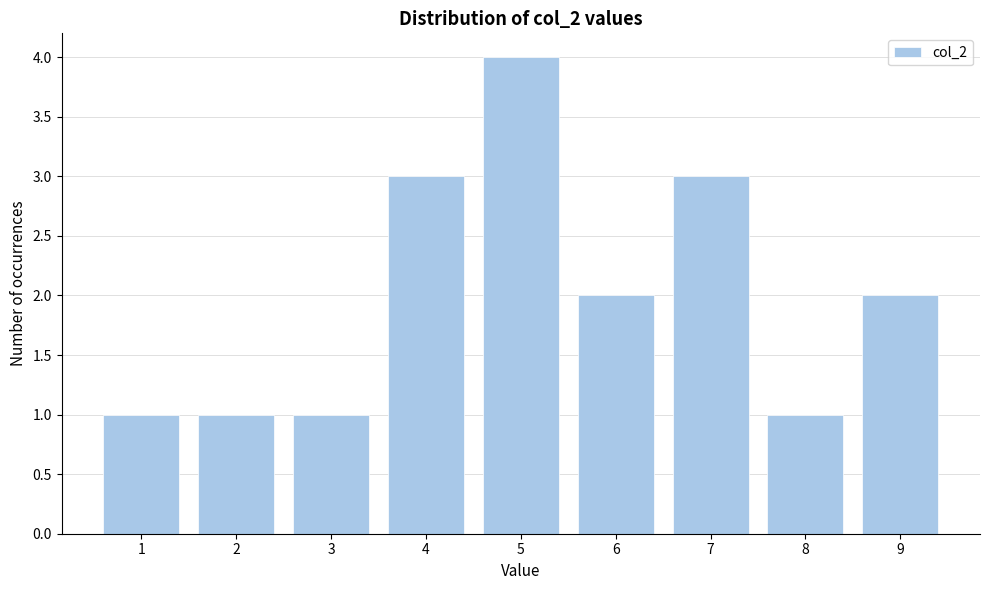

How tall is the bar that spans 0.5 to 1.5 on the x-axis? The values are not printed on the chart, so give them approximately, as read against the axis.

1